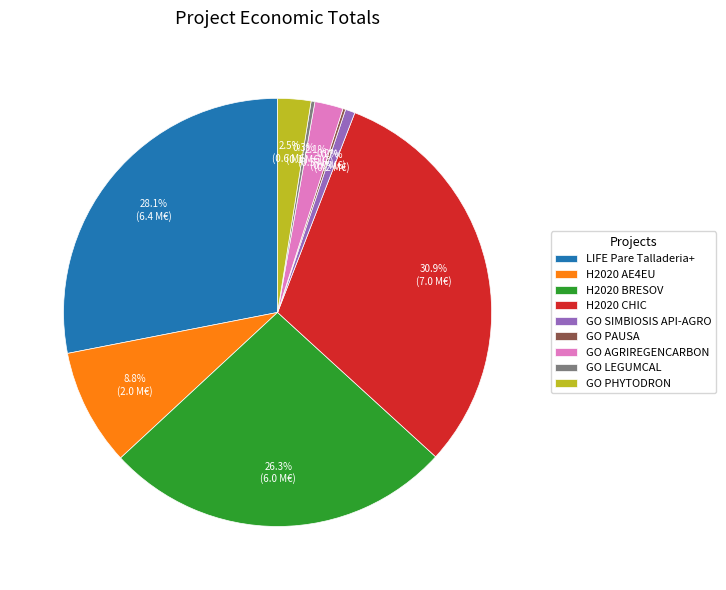

Which slice is the largest?

H2020 CHIC